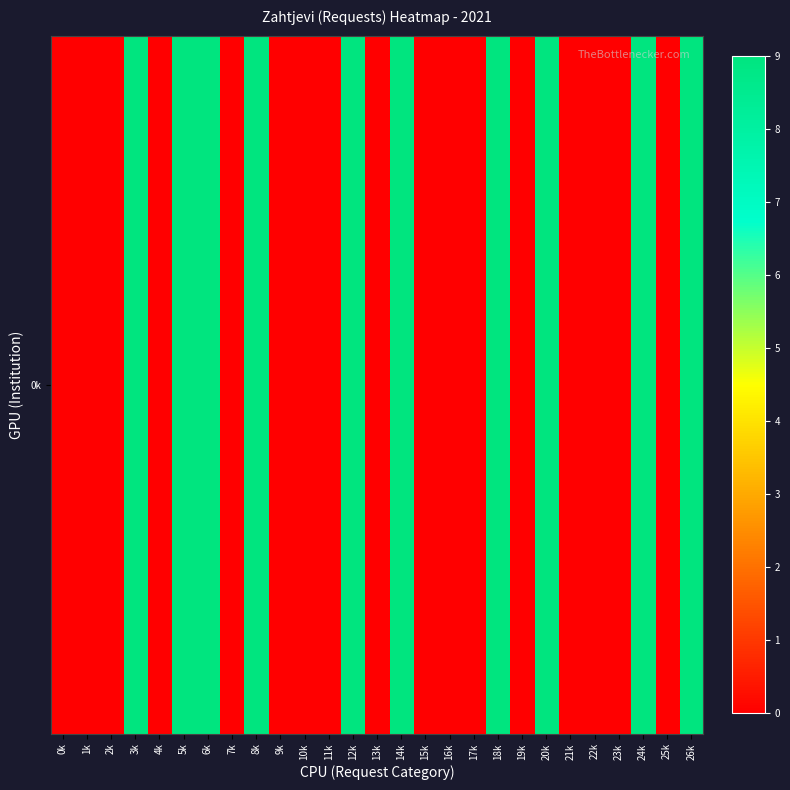

Reading left to right, transcribe all the data shown in this chart.

0	0	0	9	0	9	9	0	9	0	0	0	9	0	9	0	0	0	9	0	9	0	0	0	9	0	9